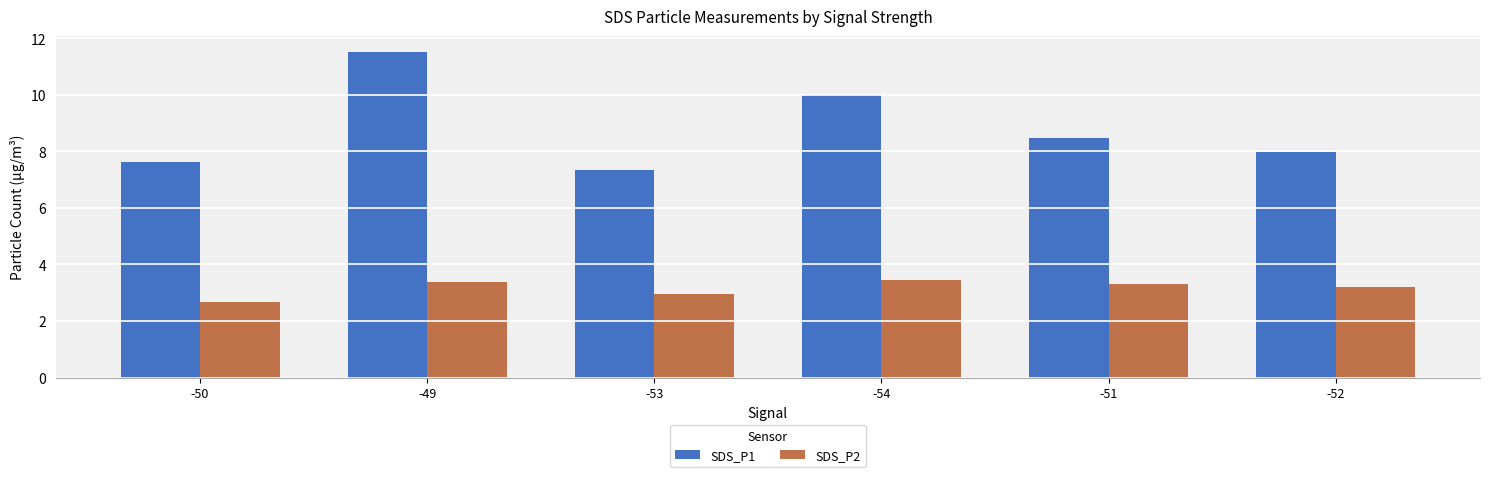

Reading left to right, transcribe all the data shown in this chart.

SDS_P1: -50=7.6	-49=11.5	-53=7.4	-54=10.0	-51=8.5	-52=8.0
SDS_P2: -50=2.7	-49=3.4	-53=3.0	-54=3.4	-51=3.3	-52=3.2